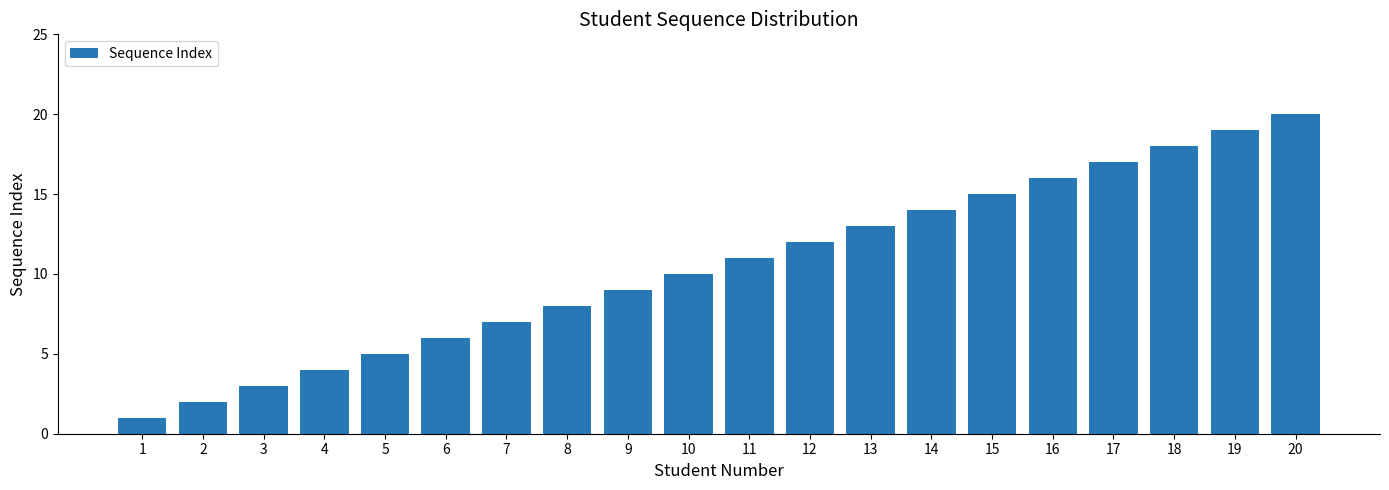

Between 7 and 4, which is larger?

7